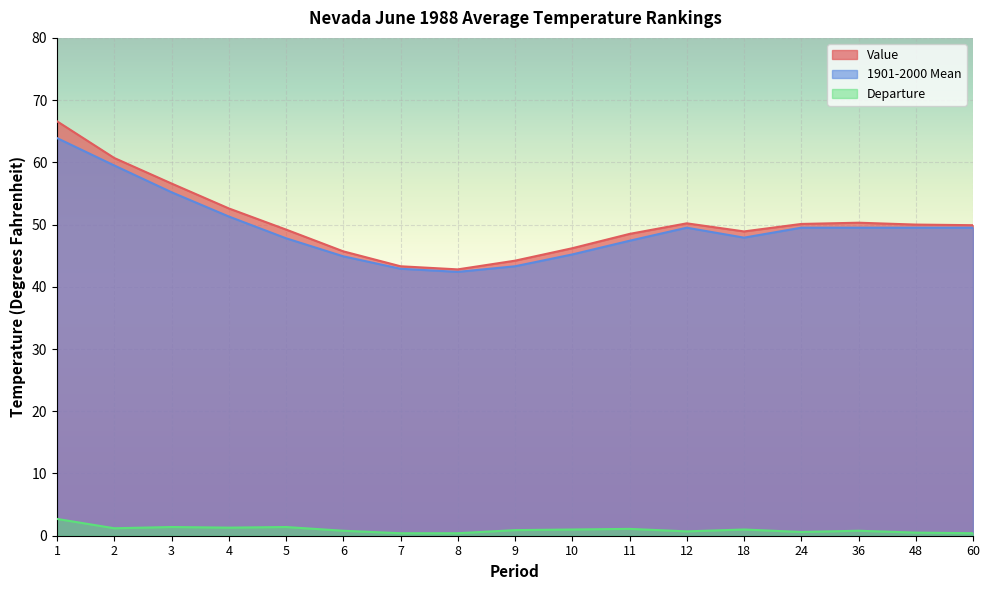

What is the difference between the maximum and second lowest values in the Departure series?

2.3